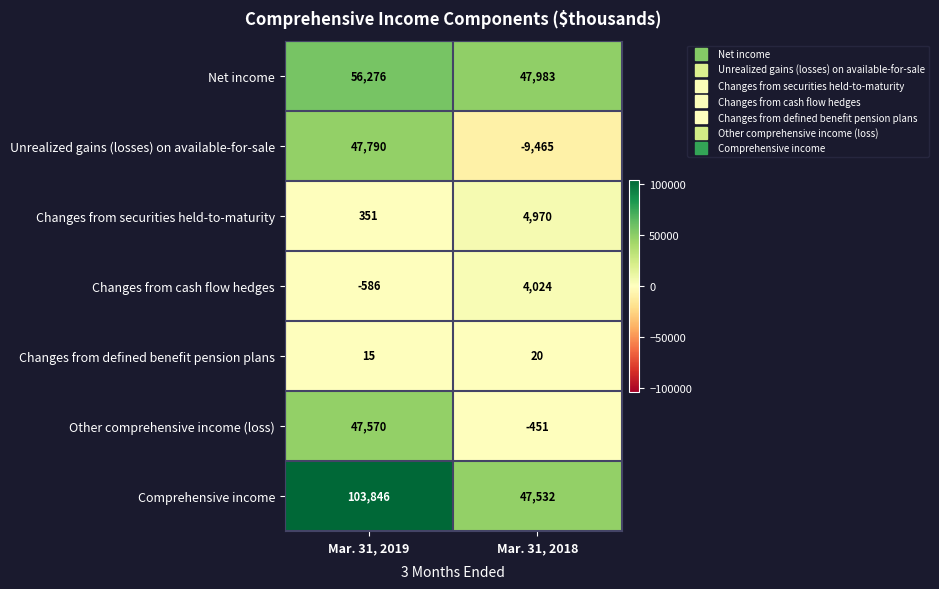

Which series has the largest range (max minus min)?

Unrealized gains (losses) on available-for-sale